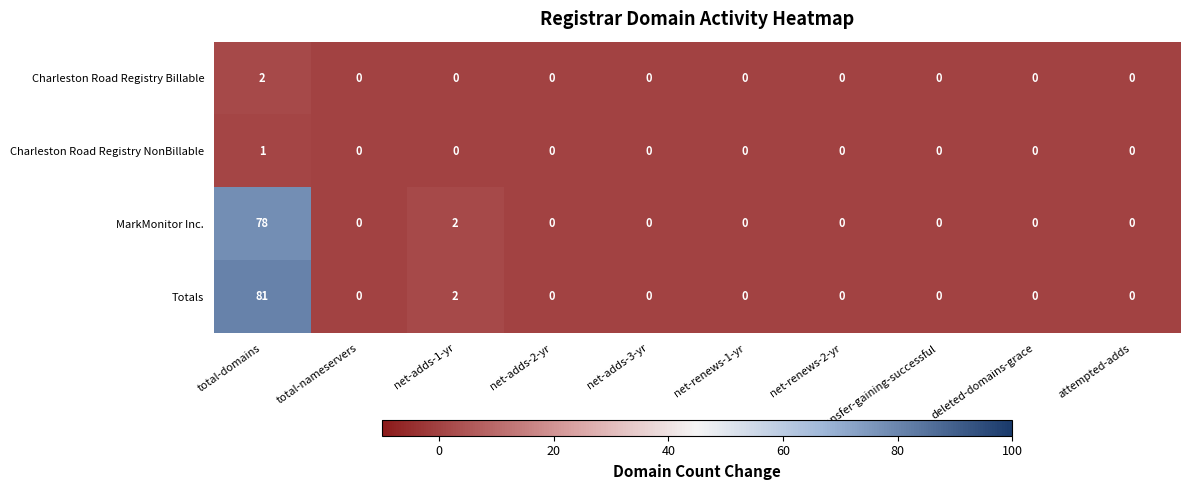

List the series in order of their peak value, highest first.

Totals, MarkMonitor Inc., Charleston Road Registry Billable, Charleston Road Registry NonBillable